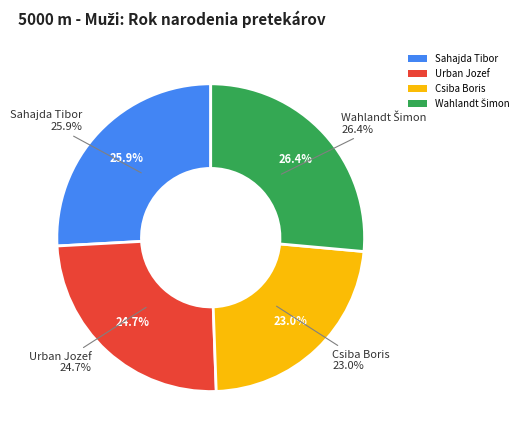

What percentage is the Csiba Boris slice, to the nearest percent?

23%